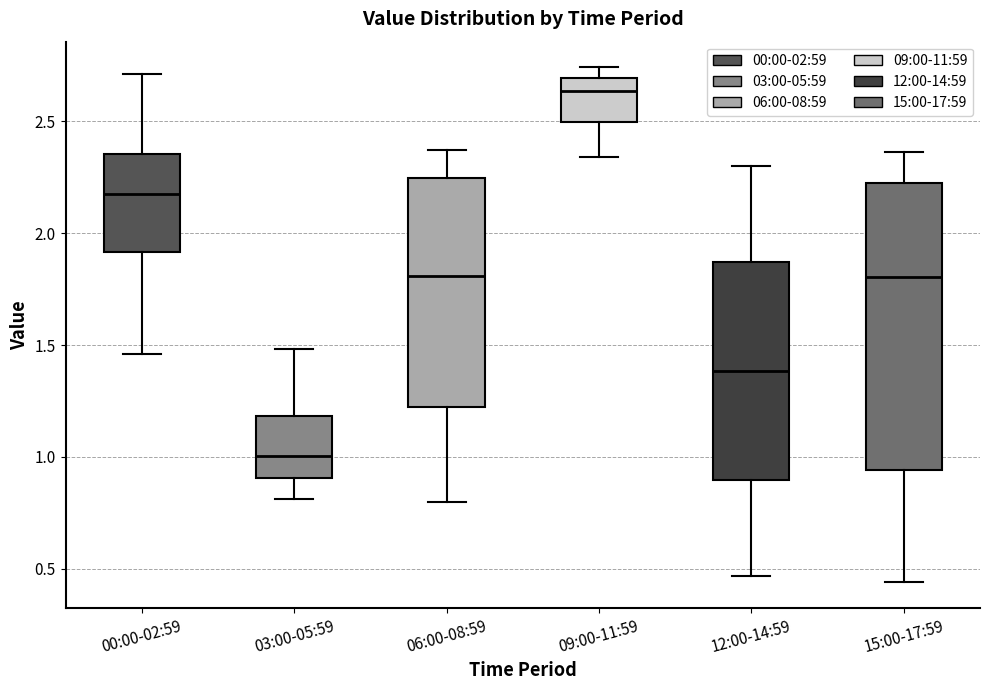

Reading left to right, transcribe this box plot: for each box, give where its median line is, the range the box spans, and where its two whiskers end, as read against the y-axis. The values are not printed on the chart, so give them approximately, as read against the axis.

00:00-02:59: median 2.20, box 1.90 to 2.35, whiskers 1.45 to 2.70
03:00-05:59: median 1.00, box 0.90 to 1.20, whiskers 0.80 to 1.50
06:00-08:59: median 1.80, box 1.25 to 2.25, whiskers 0.80 to 2.35
09:00-11:59: median 2.65, box 2.50 to 2.70, whiskers 2.35 to 2.75
12:00-14:59: median 1.40, box 0.90 to 1.85, whiskers 0.45 to 2.30
15:00-17:59: median 1.80, box 0.95 to 2.20, whiskers 0.45 to 2.35